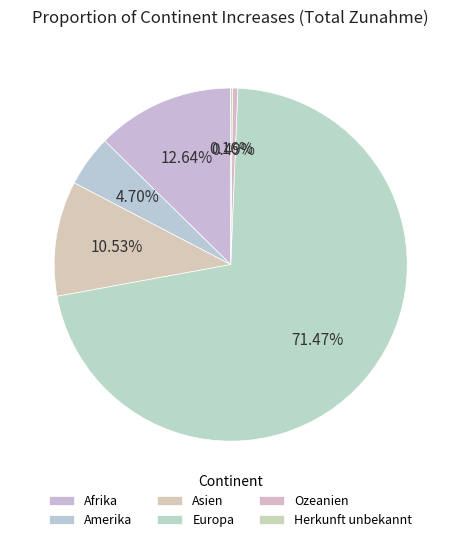

True or false: Afrika accounts for 13% of the total.

True